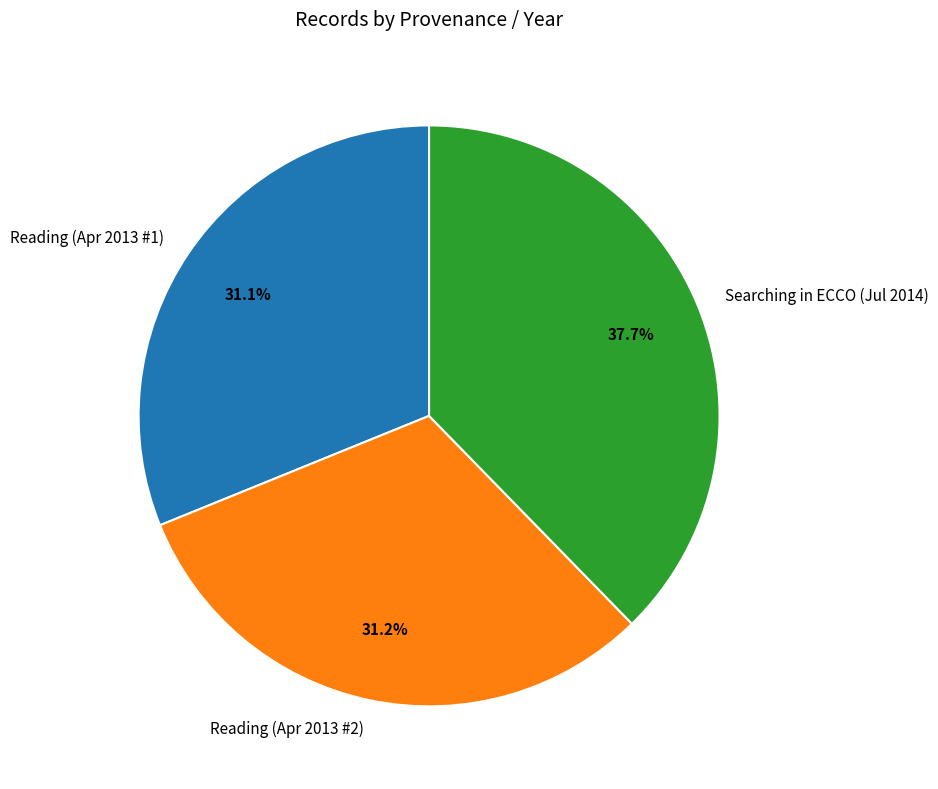

What is the ratio of the value at Reading (Apr 2013 #1) to the value at Reading (Apr 2013 #2)?

1.0